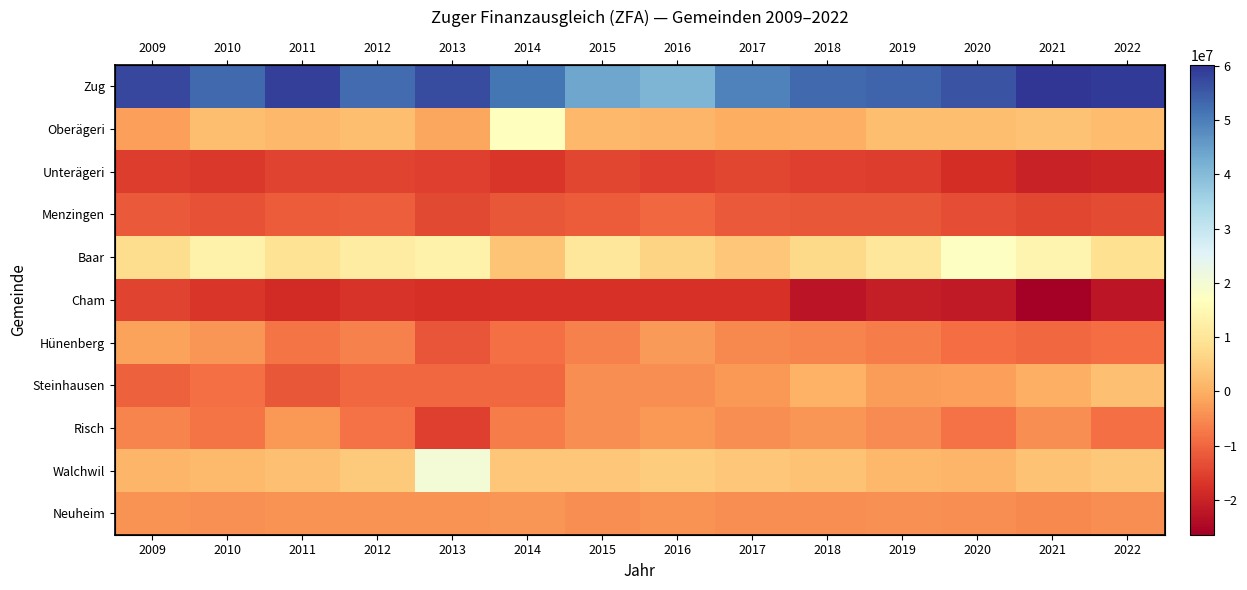

Which category has the lowest value across all series?

2021